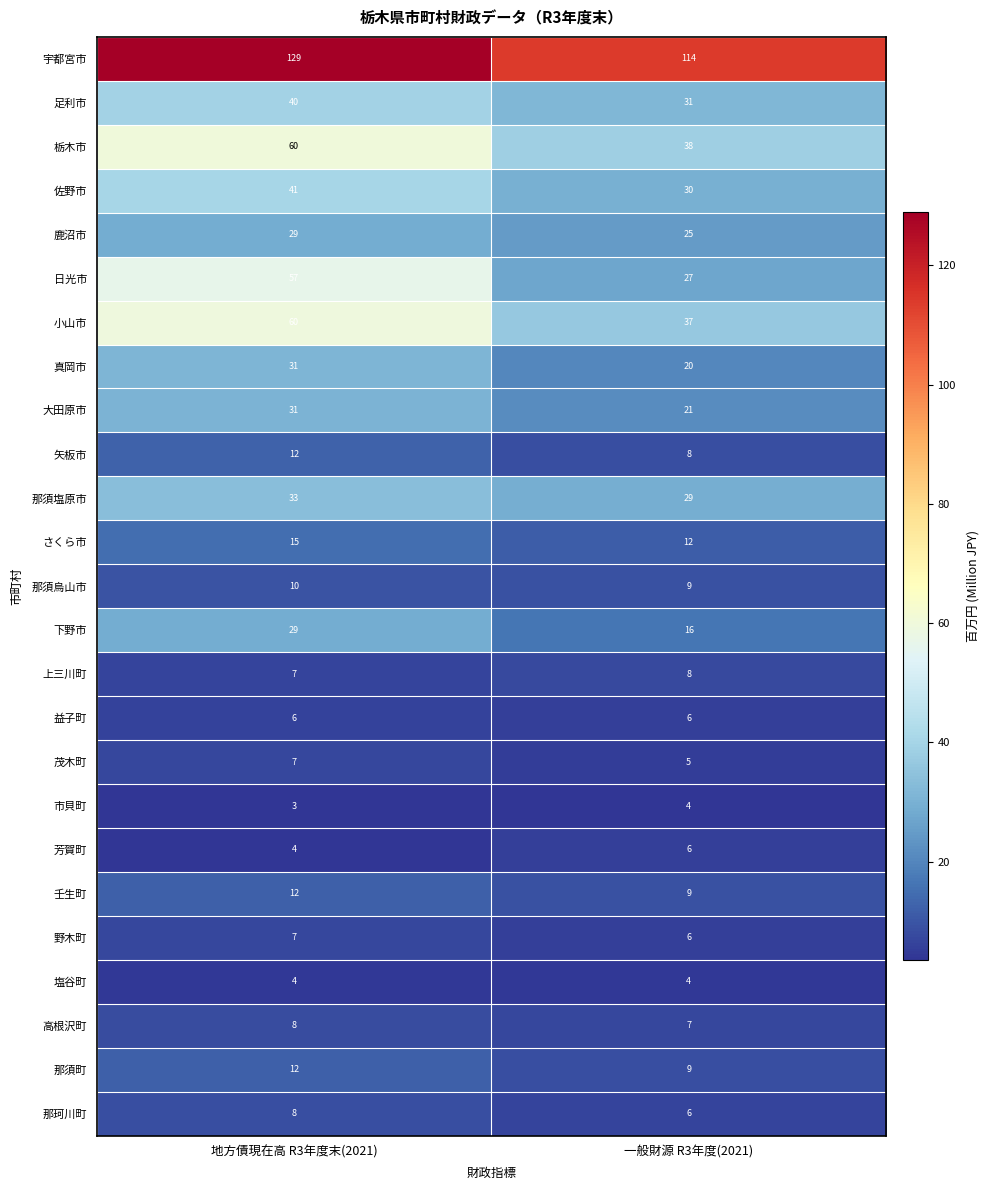

What is the spread (max minus min) of values at 一般財源 R3年度(2021)?

110